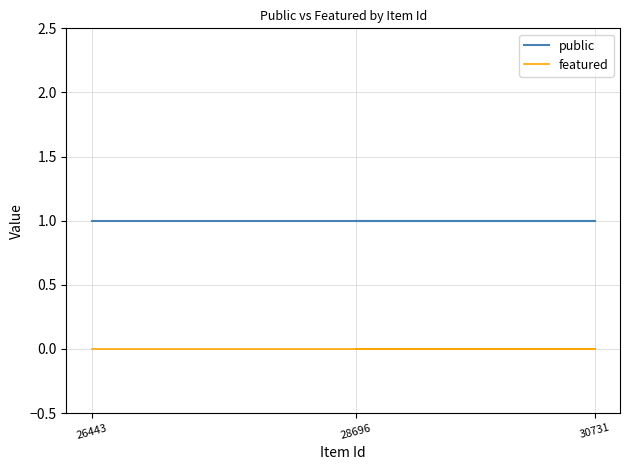

What are all the series names shown in the legend?

public, featured